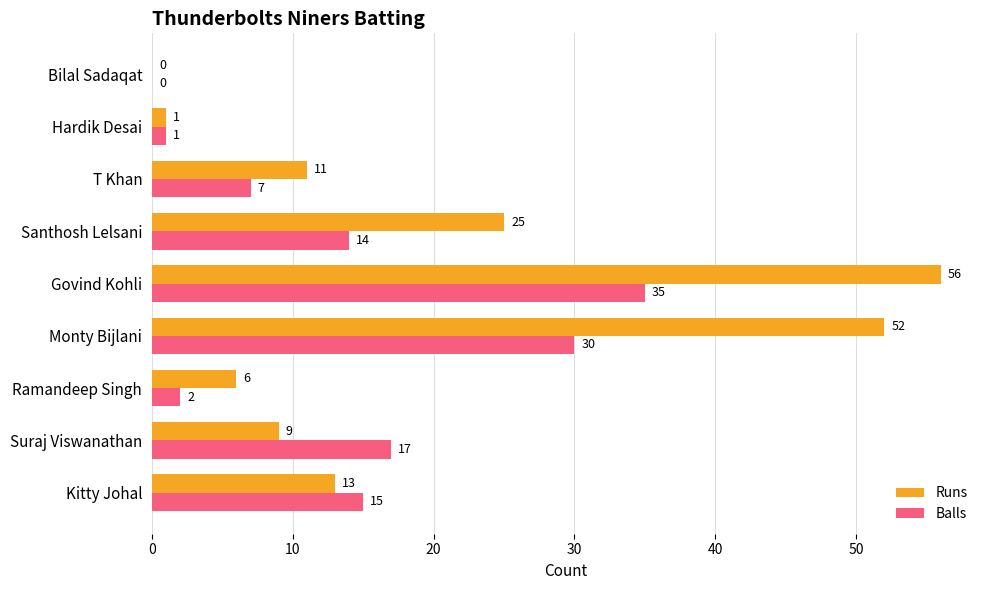

Between Suraj Viswanathan and Bilal Sadaqat, which series saw the biggest shift?

Balls